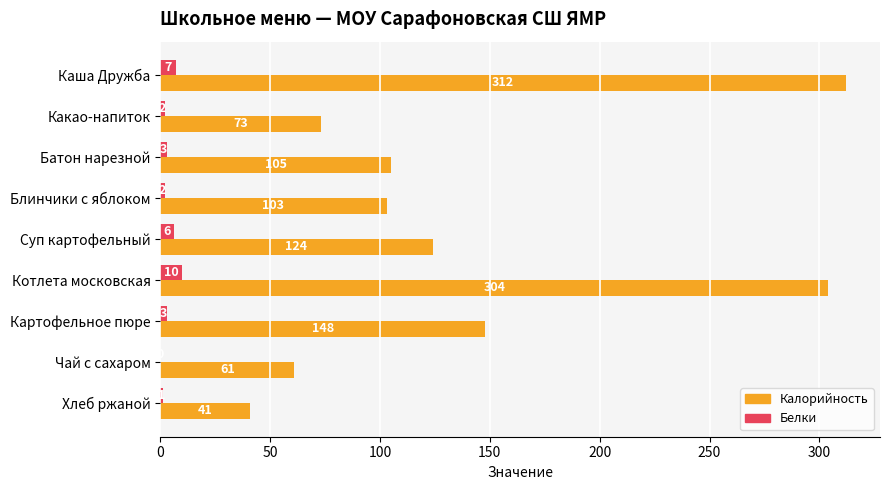

What is the approximate value of Калорийность at Котлета московская?

304